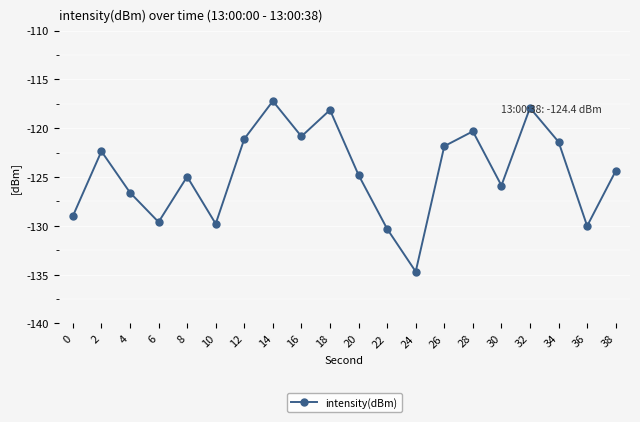

Between 10 and 12, which is larger?

12